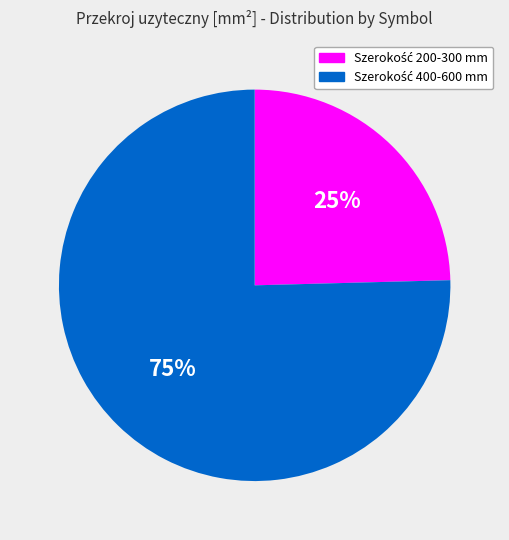

To the nearest percent, what is the average slice percentage?

50%